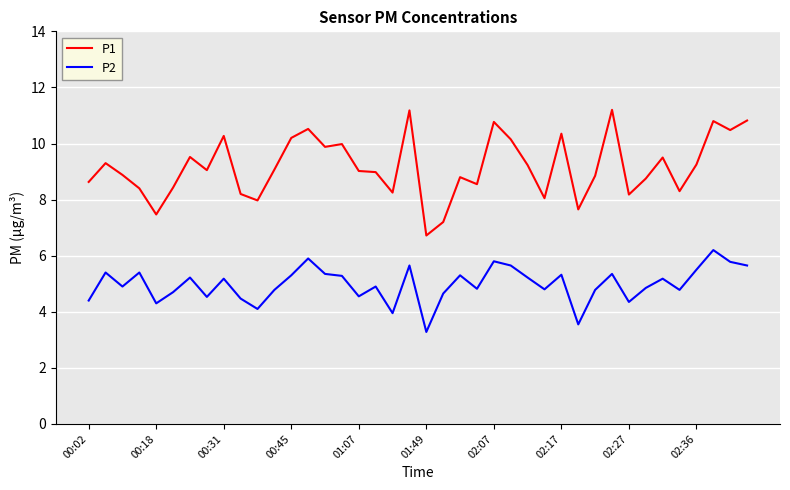

What is the difference between the maximum and minimum values in the P1 series?

4.5